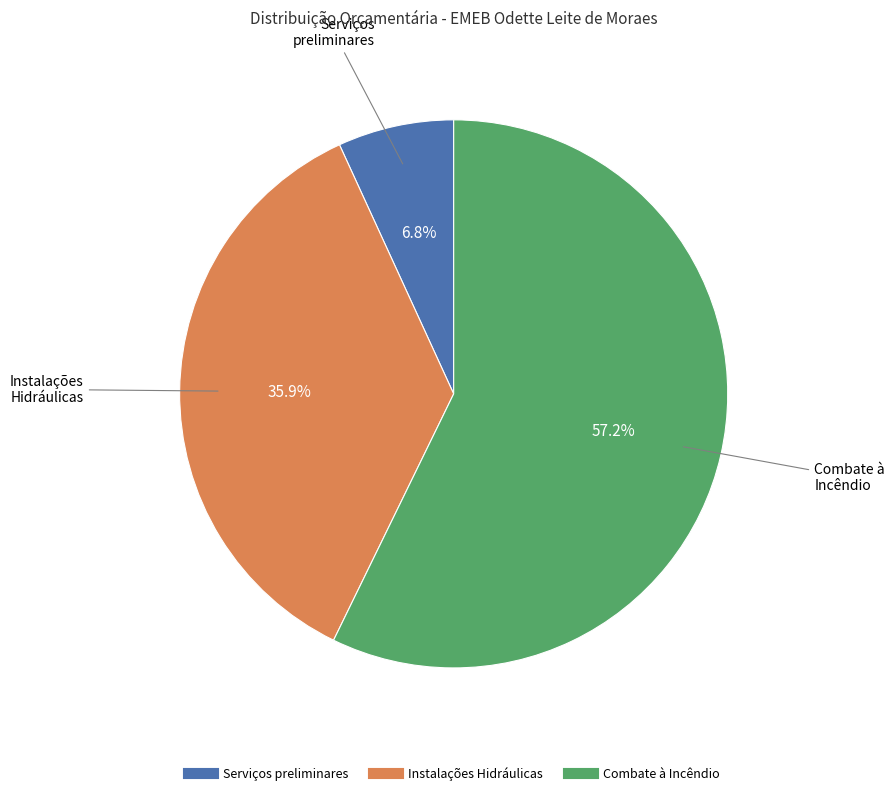

Is it true that Combate à Incêndio is 51% of the pie?

False